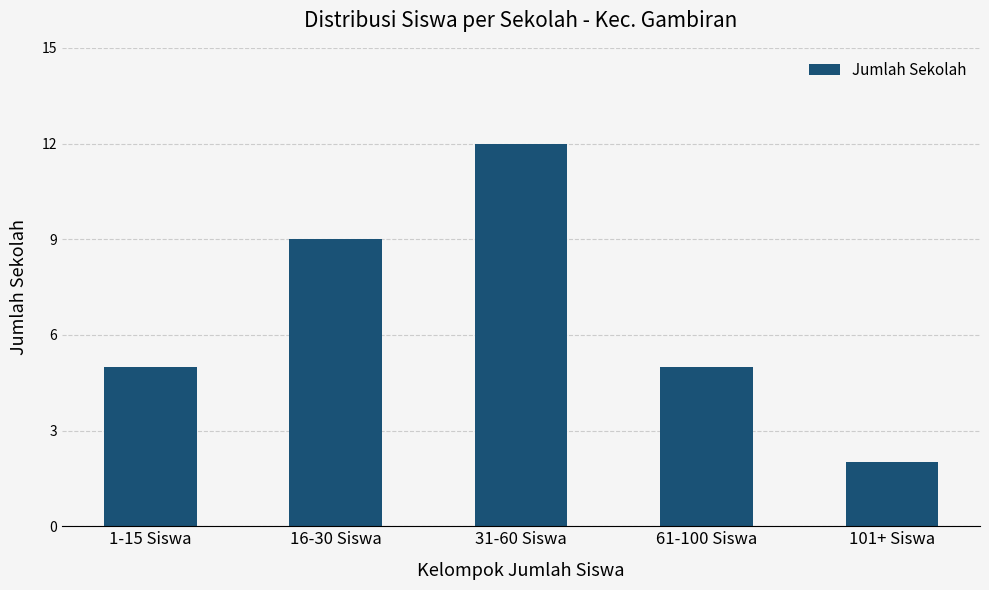

What is the approximate value at 61-100 Siswa, to the nearest 5?

5